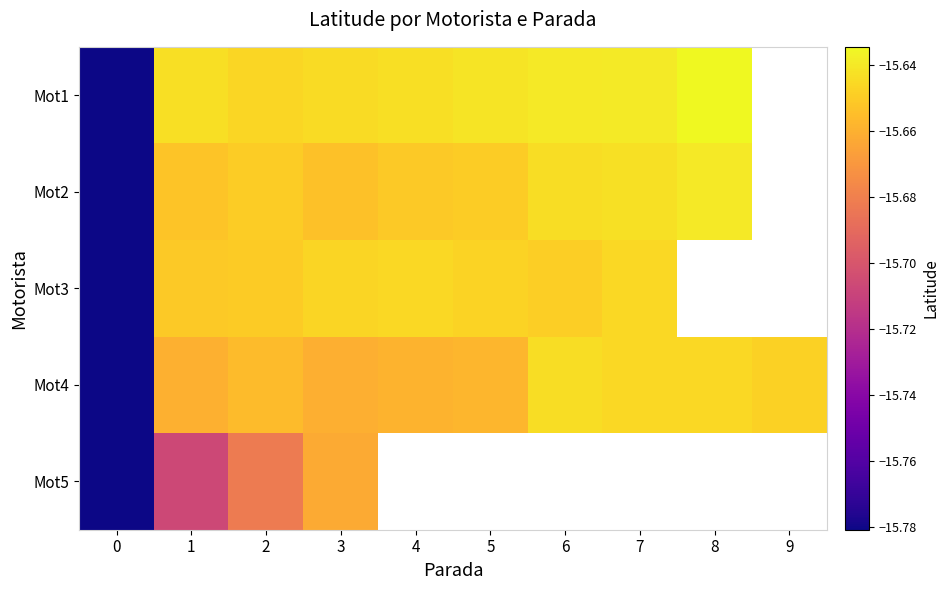

At which category is the sum across all series the highest?

3